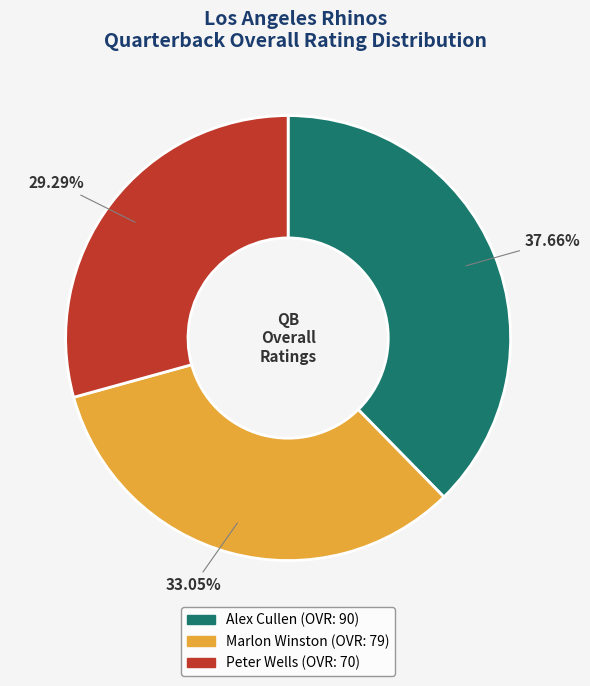

Does any single category account for the majority?

No